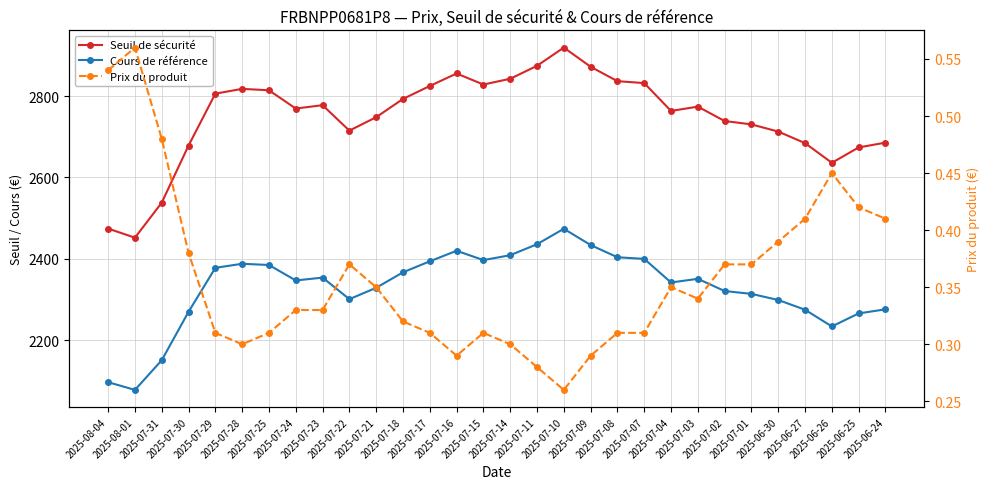

What is the lowest value of the Cours de référence series?

2078.0